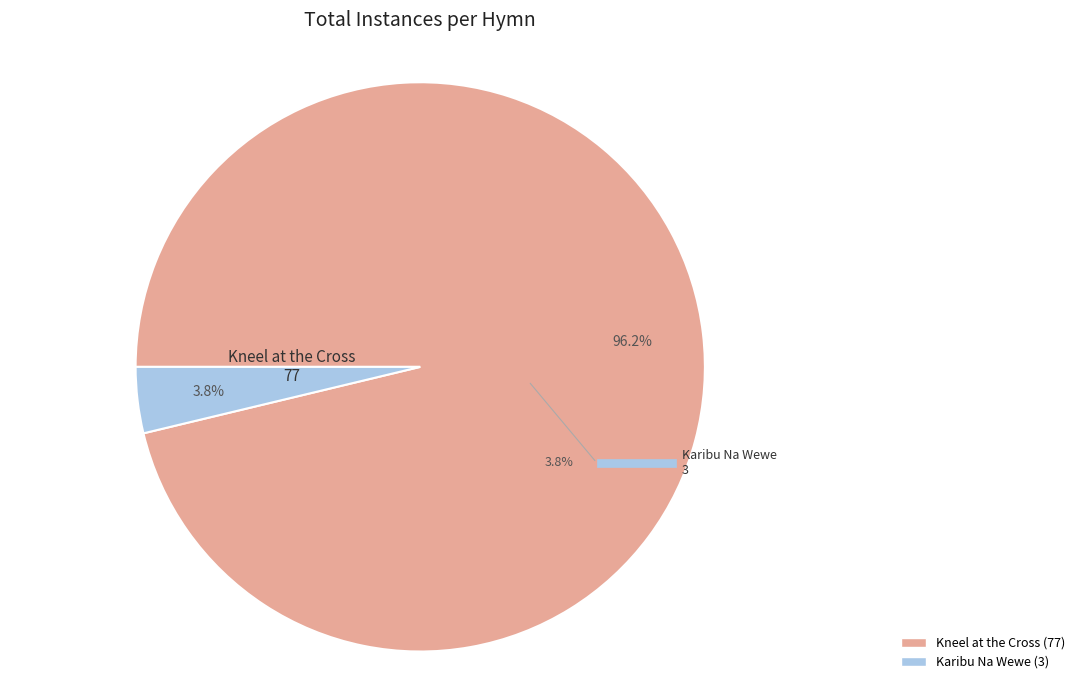

To the nearest percent, what is the difference between the largest and smallest slice percentages?

92%